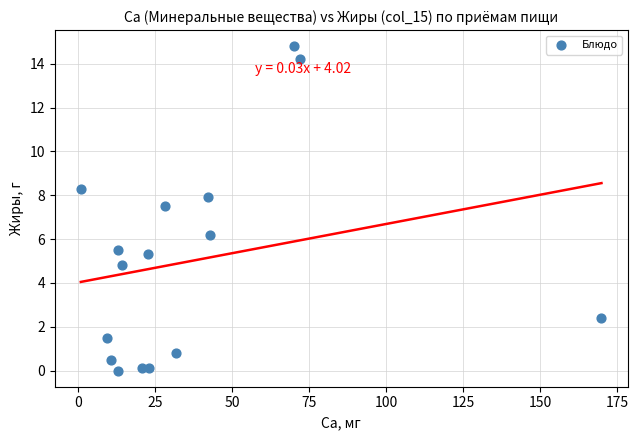

What is the range of Y values (max minus min)?

14.8